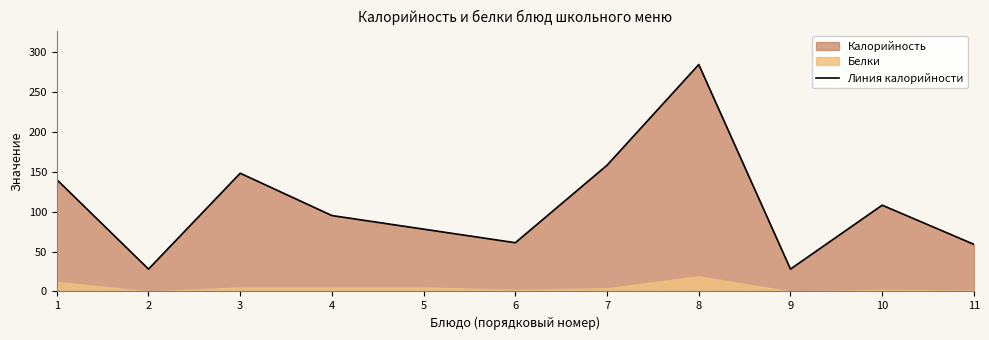

What is the smallest value displayed?

28